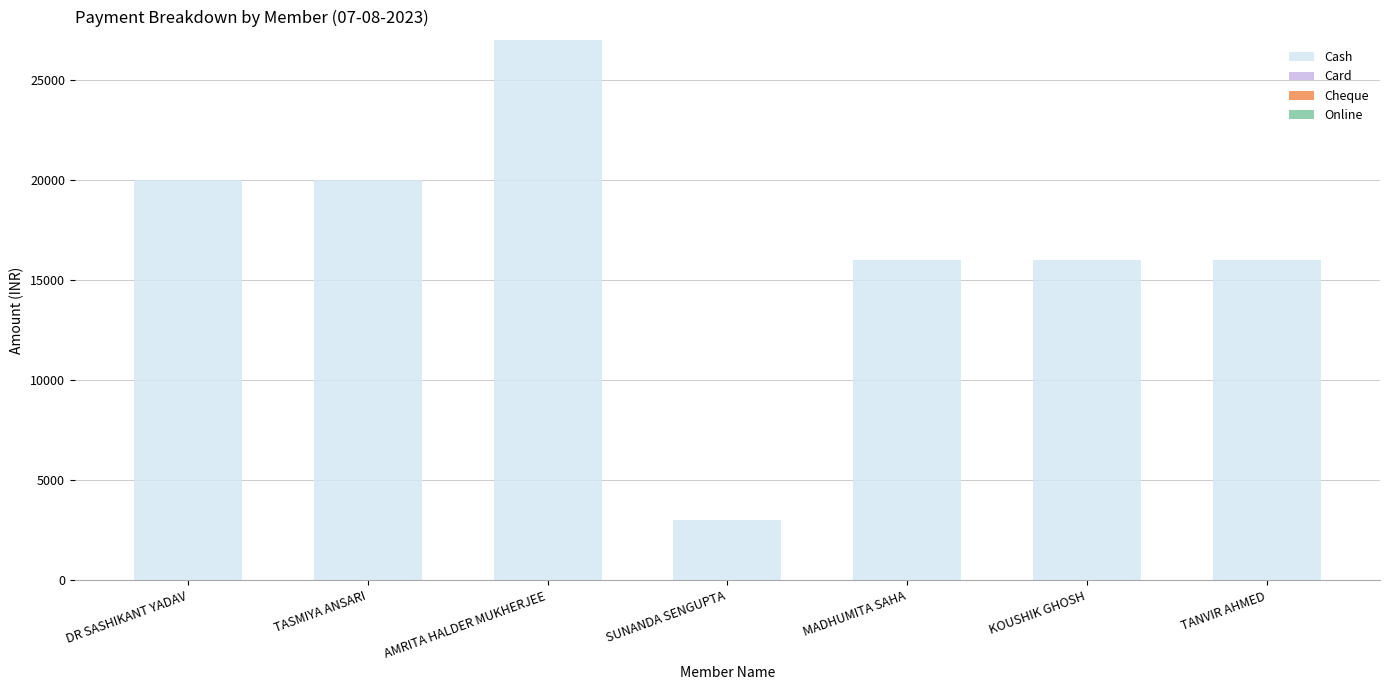

What value does the data have at MADHUMITA SAHA, to the nearest 10?

16000